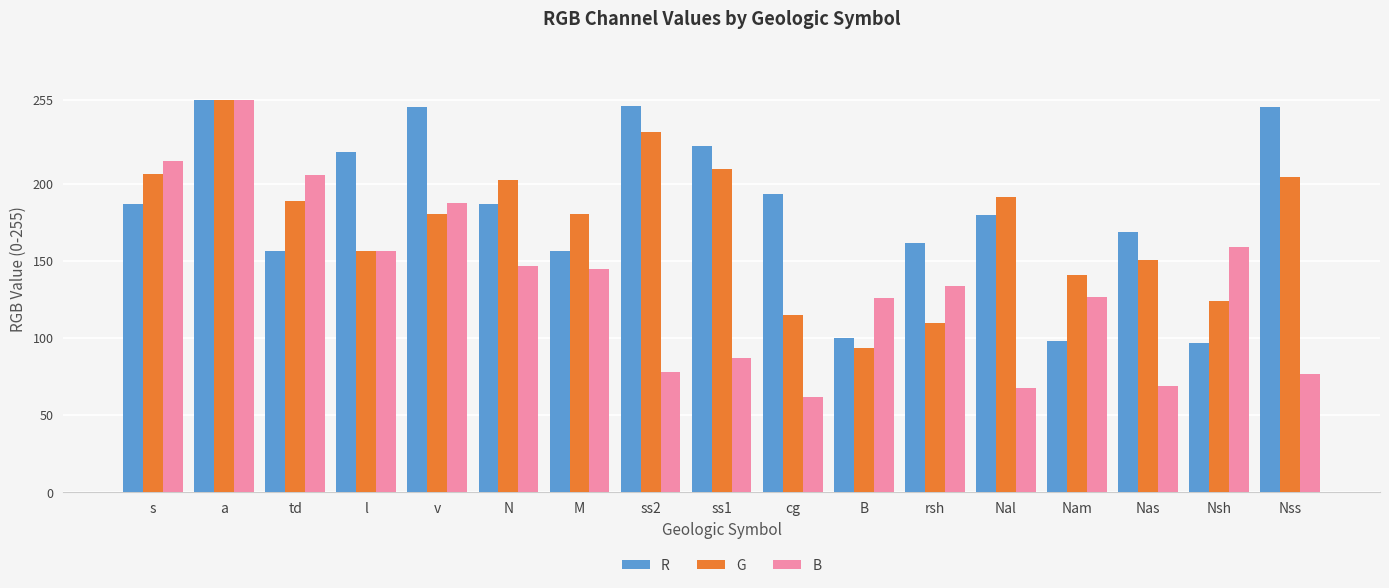

What value does the G series have at l, to the nearest 5?

155